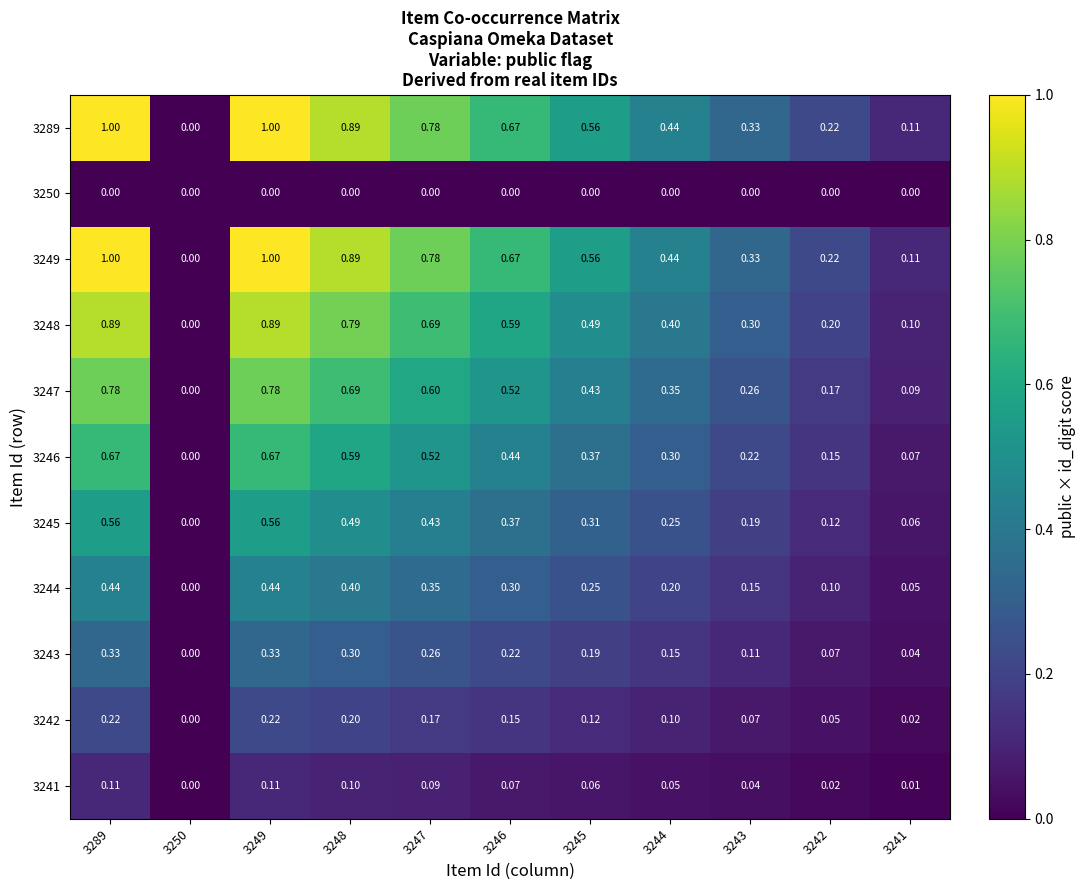

Is the value of 3241 at 3246 greater than the value of 3249 at 3246?

No